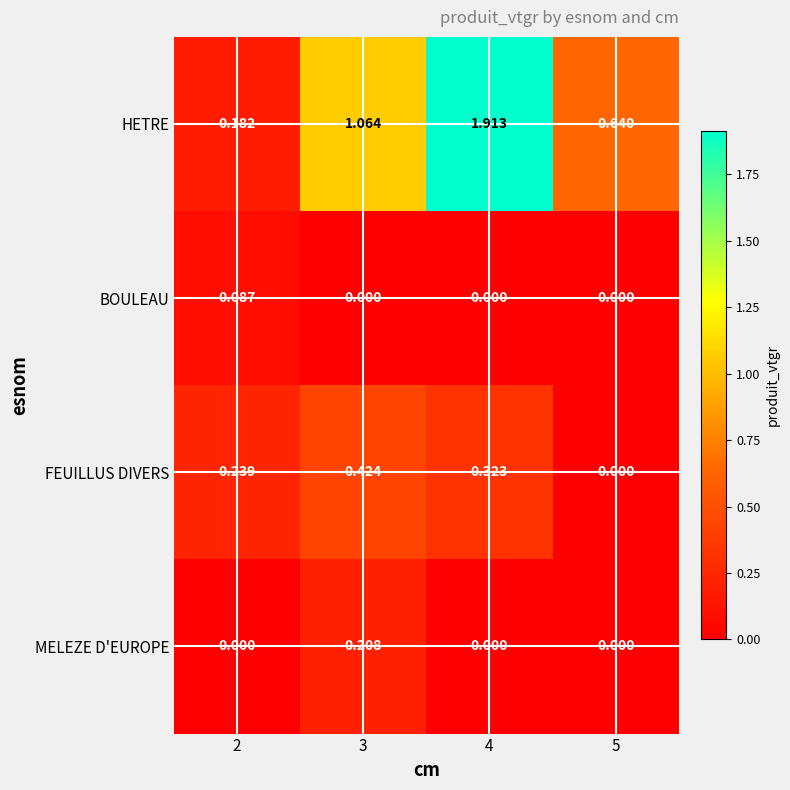

Which series changed the most between 4 and 5?

HETRE